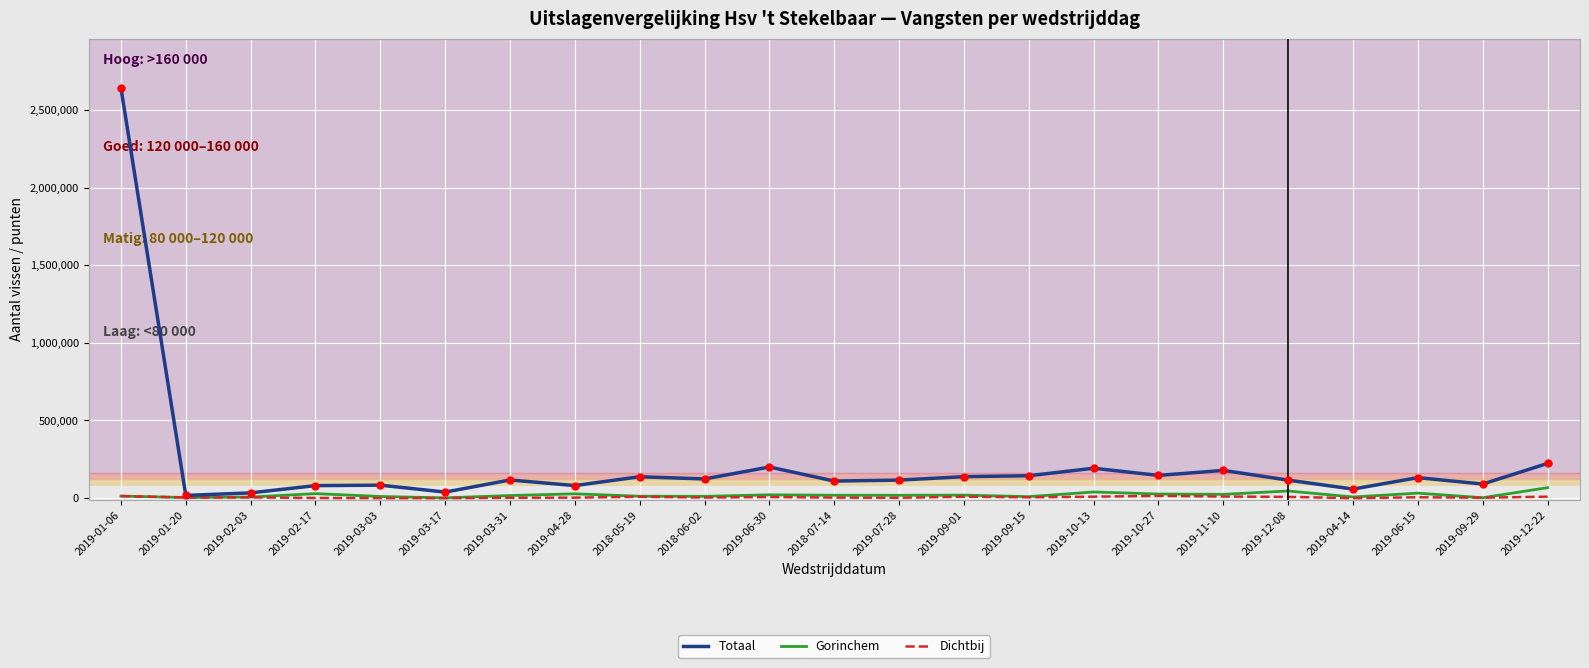

The value of Totaal at 2019-09-15 is 144331. True or false?

True